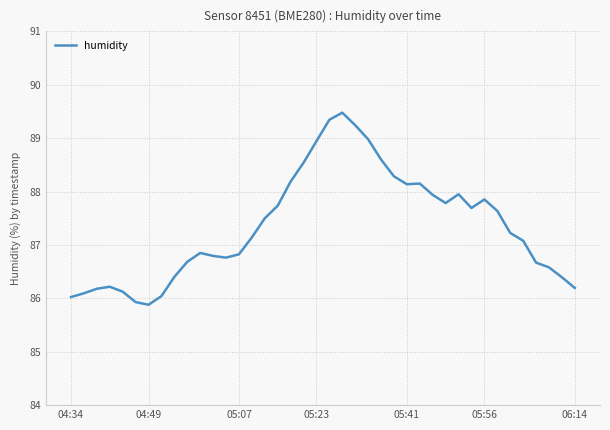

What is the maximum value shown in the chart?

89.5